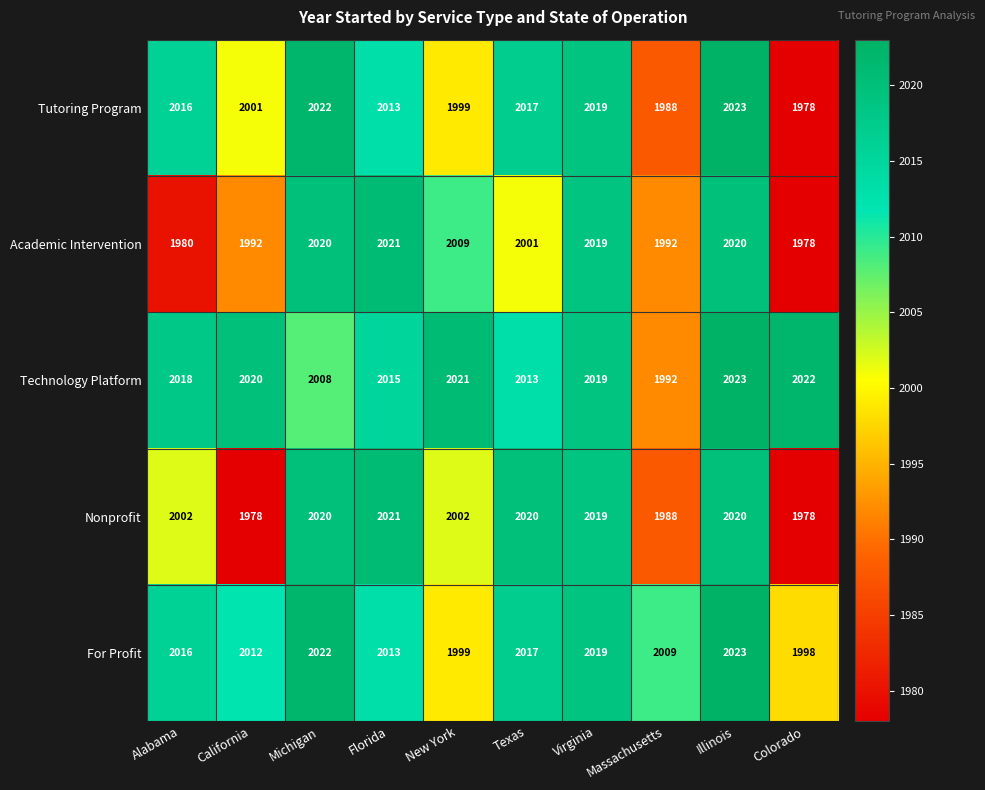

Which series changed the most between Alabama and Michigan?

Academic Intervention